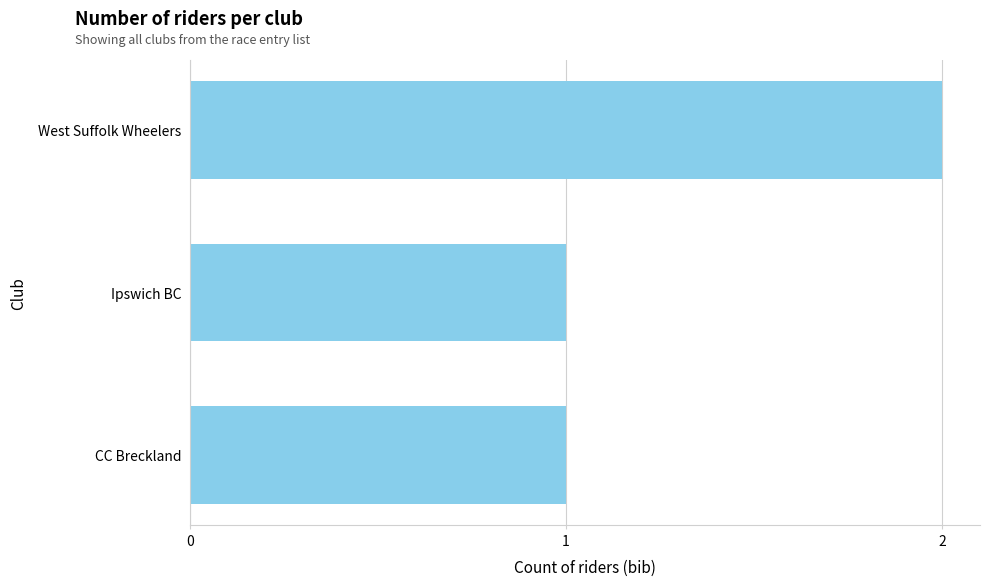

What is the value of the 3rd bar from the top?

1